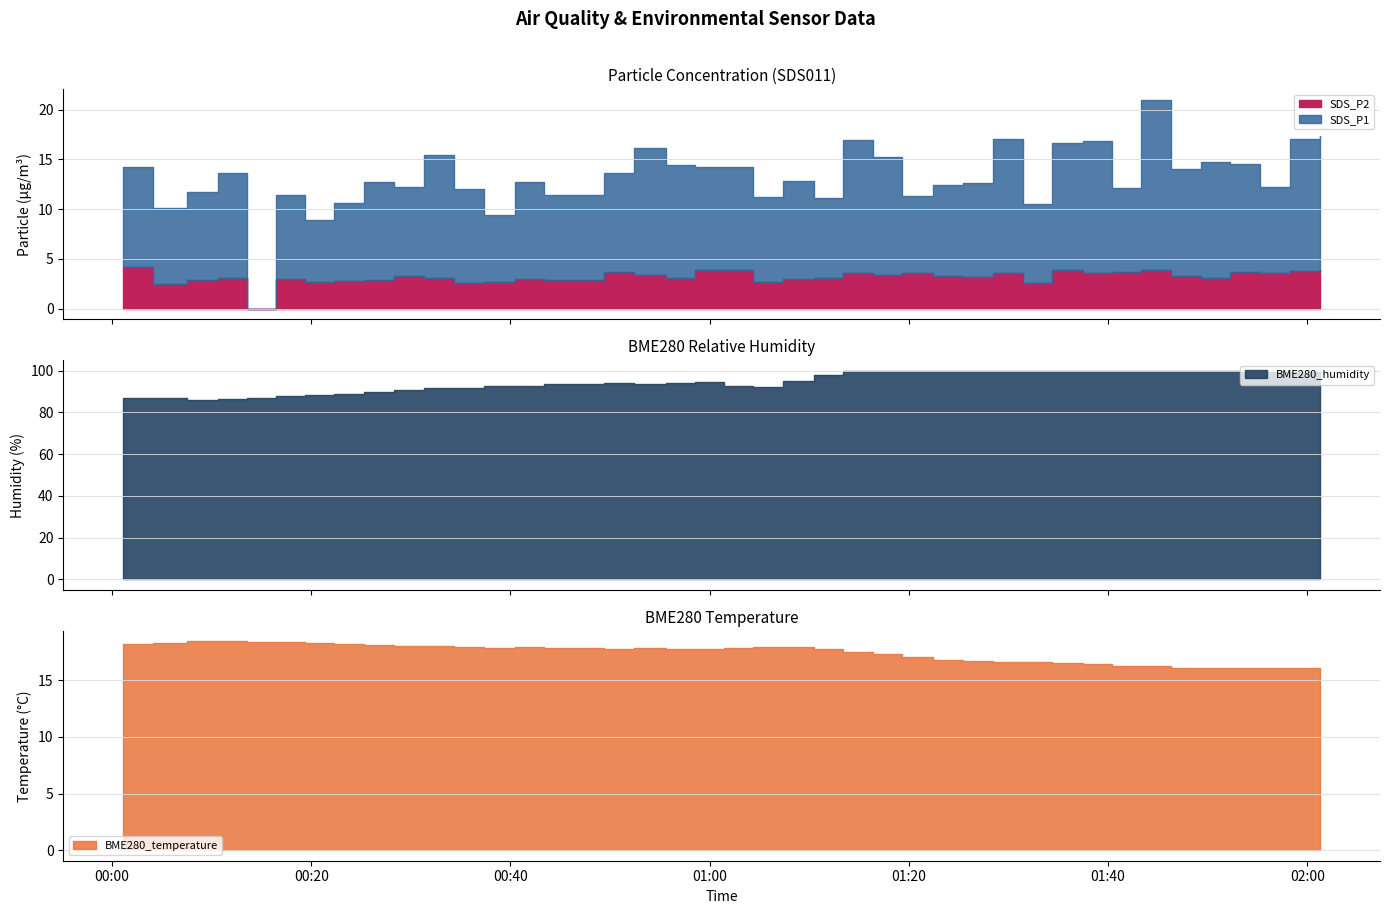

Is the value of BME280_humidity at 2023/10/12 00:13:33 greater than the value of SDS_P2 at 2023/10/12 00:07:31?

Yes